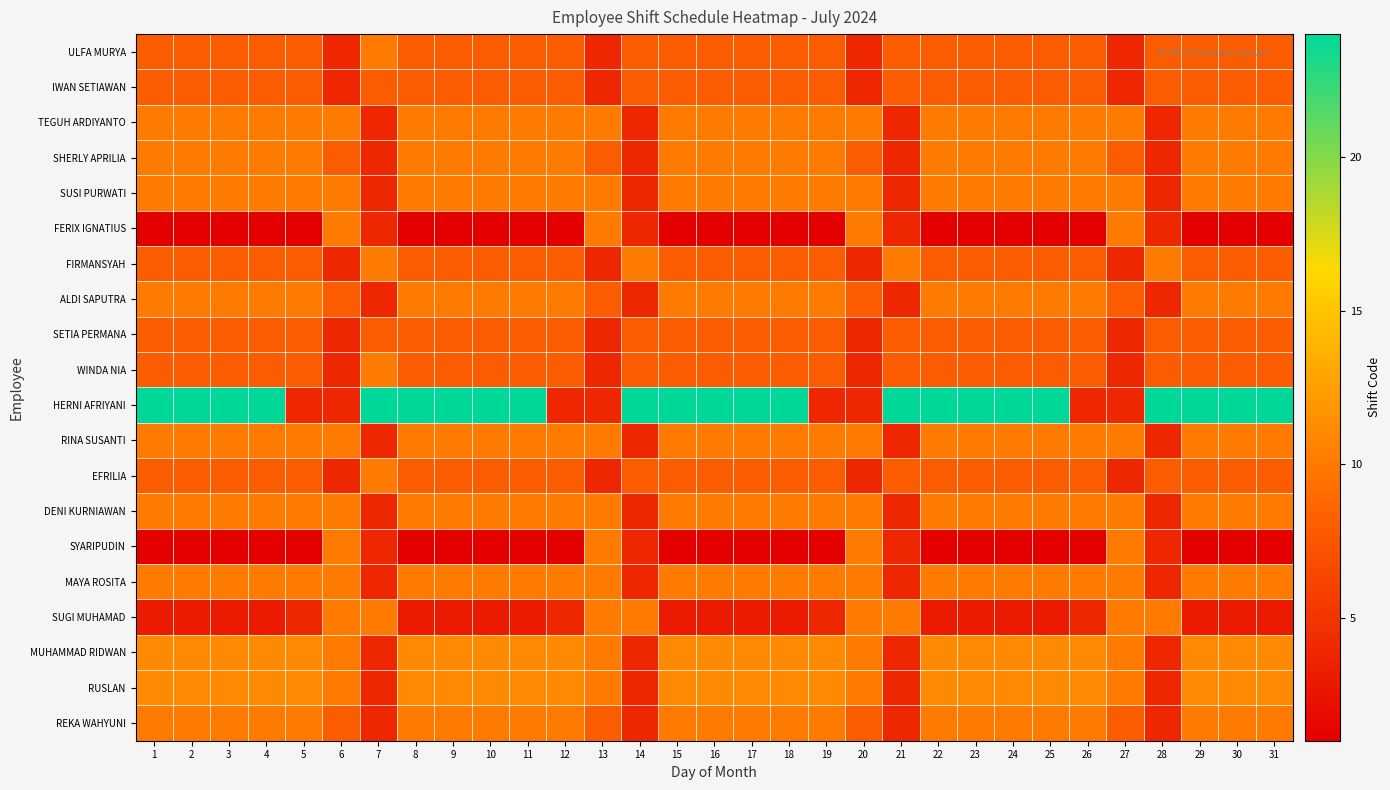

Reading left to right, extract all data points from this chart.

ULFA MURYA: 1=8	2=8	3=8	4=8	5=8	6=4	7=10	8=8	9=8	10=8	11=8	12=8	13=4	14=8	15=8	16=8	17=8	18=8	19=8	20=4	21=8	22=8	23=8	24=8	25=8	26=8	27=4	28=8	29=8	30=8	31=8
IWAN SETIAWAN: 1=8	2=8	3=8	4=8	5=8	6=4	7=8	8=8	9=8	10=8	11=8	12=8	13=4	14=8	15=8	16=8	17=8	18=8	19=8	20=4	21=8	22=8	23=8	24=8	25=8	26=8	27=4	28=8	29=8	30=8	31=8
TEGUH ARDIYANTO: 1=10	2=10	3=10	4=10	5=10	6=10	7=4	8=10	9=10	10=10	11=10	12=10	13=10	14=4	15=10	16=10	17=10	18=10	19=10	20=10	21=4	22=10	23=10	24=10	25=10	26=10	27=10	28=4	29=10	30=10	31=10
SHERLY APRILIA: 1=10	2=10	3=10	4=10	5=10	6=8	7=4	8=10	9=10	10=10	11=10	12=10	13=8	14=4	15=10	16=10	17=10	18=10	19=10	20=8	21=4	22=10	23=10	24=10	25=10	26=10	27=8	28=4	29=10	30=10	31=10
SUSI PURWATI: 1=10	2=10	3=10	4=10	5=10	6=10	7=4	8=10	9=10	10=10	11=10	12=10	13=10	14=4	15=10	16=10	17=10	18=10	19=10	20=10	21=4	22=10	23=10	24=10	25=10	26=10	27=10	28=4	29=10	30=10	31=10
FERIX IGNATIUS: 1=1	2=1	3=1	4=1	5=1	6=10	7=4	8=1	9=1	10=1	11=1	12=1	13=10	14=4	15=1	16=1	17=1	18=1	19=1	20=10	21=4	22=1	23=1	24=1	25=1	26=1	27=10	28=4	29=1	30=1	31=1
FIRMANSYAH: 1=8	2=8	3=8	4=8	5=8	6=4	7=10	8=8	9=8	10=8	11=8	12=8	13=4	14=10	15=8	16=8	17=8	18=8	19=8	20=4	21=10	22=8	23=8	24=8	25=8	26=8	27=4	28=10	29=8	30=8	31=8
ALDI SAPUTRA: 1=10	2=10	3=10	4=10	5=10	6=8	7=4	8=10	9=10	10=10	11=10	12=10	13=8	14=4	15=10	16=10	17=10	18=10	19=10	20=8	21=4	22=10	23=10	24=10	25=10	26=10	27=8	28=4	29=10	30=10	31=10
SETIA PERMANA: 1=8	2=8	3=8	4=8	5=8	6=4	7=8	8=8	9=8	10=8	11=8	12=8	13=4	14=8	15=8	16=8	17=8	18=8	19=8	20=4	21=8	22=8	23=8	24=8	25=8	26=8	27=4	28=8	29=8	30=8	31=8
WINDA NIA: 1=8	2=8	3=8	4=8	5=8	6=4	7=10	8=8	9=8	10=8	11=8	12=8	13=4	14=8	15=8	16=8	17=8	18=8	19=8	20=4	21=8	22=8	23=8	24=8	25=8	26=8	27=4	28=8	29=8	30=8	31=8
HERNI AFRIYANI: 1=24	2=24	3=24	4=24	5=4	6=4	7=24	8=24	9=24	10=24	11=24	12=4	13=4	14=24	15=24	16=24	17=24	18=24	19=4	20=4	21=24	22=24	23=24	24=24	25=24	26=4	27=4	28=24	29=24	30=24	31=24
RINA SUSANTI: 1=10	2=10	3=10	4=10	5=10	6=10	7=4	8=10	9=10	10=10	11=10	12=10	13=10	14=4	15=10	16=10	17=10	18=10	19=10	20=10	21=4	22=10	23=10	24=10	25=10	26=10	27=10	28=4	29=10	30=10	31=10
EFRILIA: 1=8	2=8	3=8	4=8	5=8	6=4	7=10	8=8	9=8	10=8	11=8	12=8	13=4	14=8	15=8	16=8	17=8	18=8	19=8	20=4	21=8	22=8	23=8	24=8	25=8	26=8	27=4	28=8	29=8	30=8	31=8
DENI KURNIAWAN: 1=10	2=10	3=10	4=10	5=10	6=10	7=4	8=10	9=10	10=10	11=10	12=10	13=10	14=4	15=10	16=10	17=10	18=10	19=10	20=10	21=4	22=10	23=10	24=10	25=10	26=10	27=10	28=4	29=10	30=10	31=10
SYARIPUDIN: 1=1	2=1	3=1	4=1	5=1	6=10	7=4	8=1	9=1	10=1	11=1	12=1	13=10	14=4	15=1	16=1	17=1	18=1	19=1	20=10	21=4	22=1	23=1	24=1	25=1	26=1	27=10	28=4	29=1	30=1	31=1
MAYA ROSITA: 1=10	2=10	3=10	4=10	5=10	6=10	7=4	8=10	9=10	10=10	11=10	12=10	13=10	14=4	15=10	16=10	17=10	18=10	19=10	20=10	21=4	22=10	23=10	24=10	25=10	26=10	27=10	28=4	29=10	30=10	31=10
SUGI MUHAMAD: 1=3	2=3	3=3	4=3	5=4	6=10	7=10	8=3	9=3	10=3	11=3	12=4	13=10	14=10	15=3	16=3	17=3	18=3	19=4	20=10	21=10	22=3	23=3	24=3	25=3	26=4	27=10	28=10	29=3	30=3	31=3
MUHAMMAD RIDWAN: 1=11	2=11	3=11	4=11	5=11	6=10	7=4	8=11	9=11	10=11	11=11	12=11	13=10	14=4	15=11	16=11	17=11	18=11	19=11	20=10	21=4	22=11	23=11	24=11	25=11	26=11	27=10	28=4	29=11	30=11	31=11
RUSLAN: 1=11	2=11	3=11	4=11	5=11	6=10	7=4	8=11	9=11	10=11	11=11	12=11	13=10	14=4	15=11	16=11	17=11	18=11	19=11	20=10	21=4	22=11	23=11	24=11	25=11	26=11	27=10	28=4	29=11	30=11	31=11
REKA WAHYUNI: 1=10	2=10	3=10	4=10	5=10	6=8	7=4	8=10	9=10	10=10	11=10	12=10	13=8	14=4	15=10	16=10	17=10	18=10	19=10	20=8	21=4	22=10	23=10	24=10	25=10	26=10	27=8	28=4	29=10	30=10	31=10